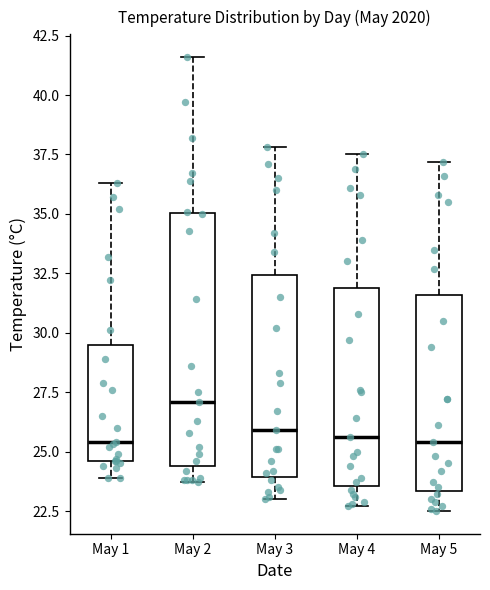

Which box's median line is the highest?

May 2